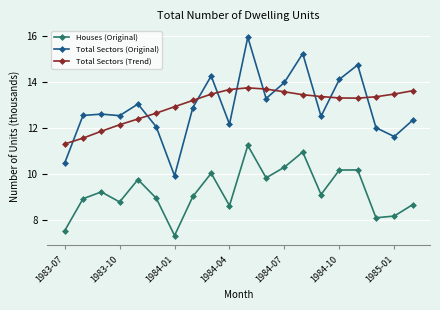

What is the highest value of the Total Sectors (Original) series?

15.9